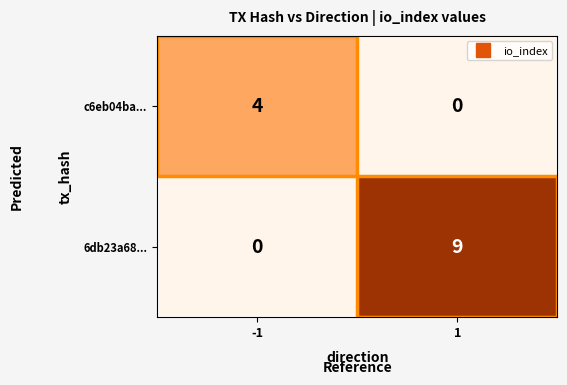

What is the greatest value displayed?

9